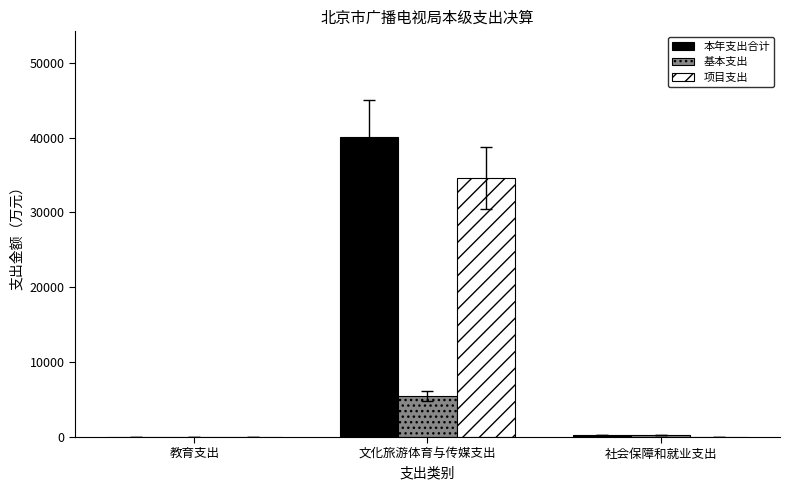

What is the sum of all 项目支出 values?

34657.5